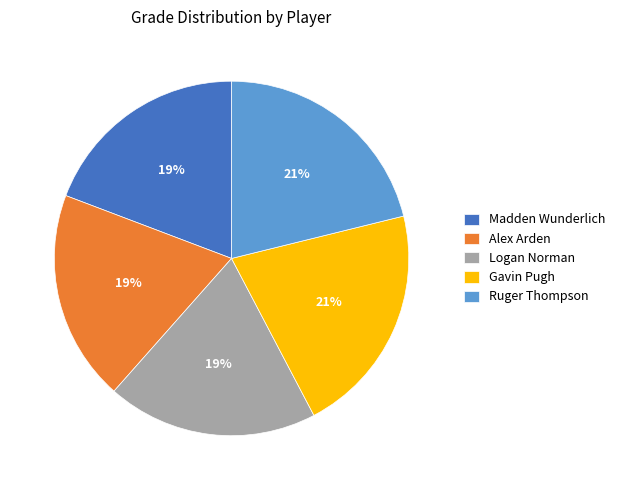

True or false: Madden Wunderlich accounts for 12% of the total.

False